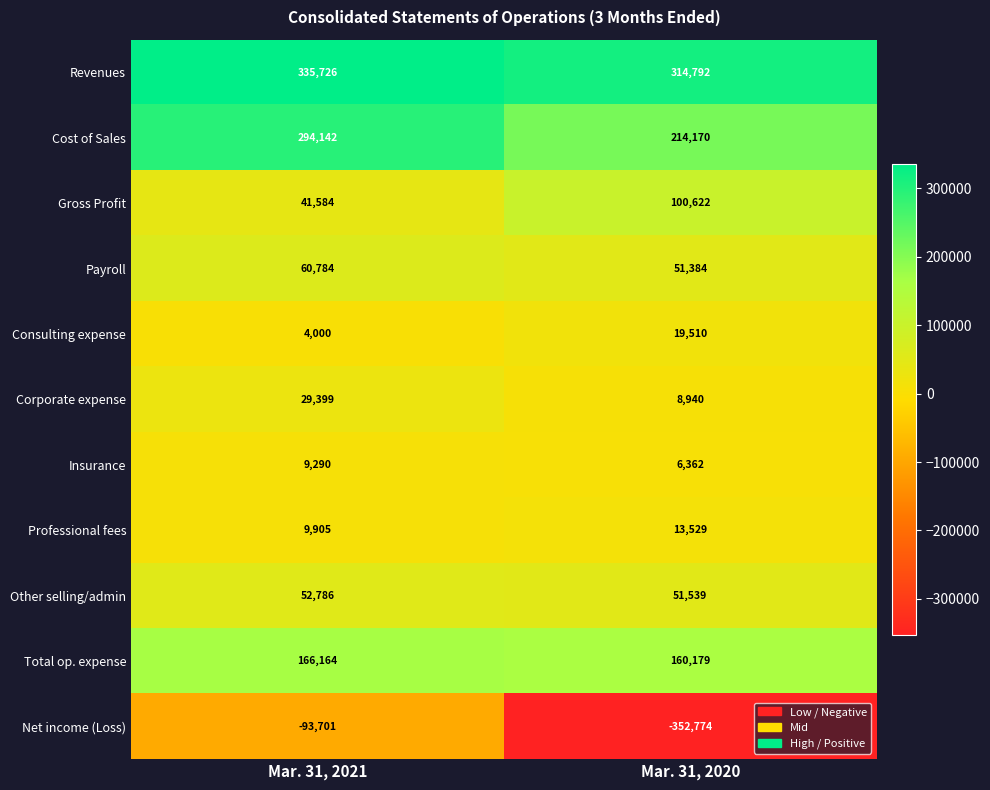

What is the difference between the highest and lowest values at Mar. 31, 2021?

429427